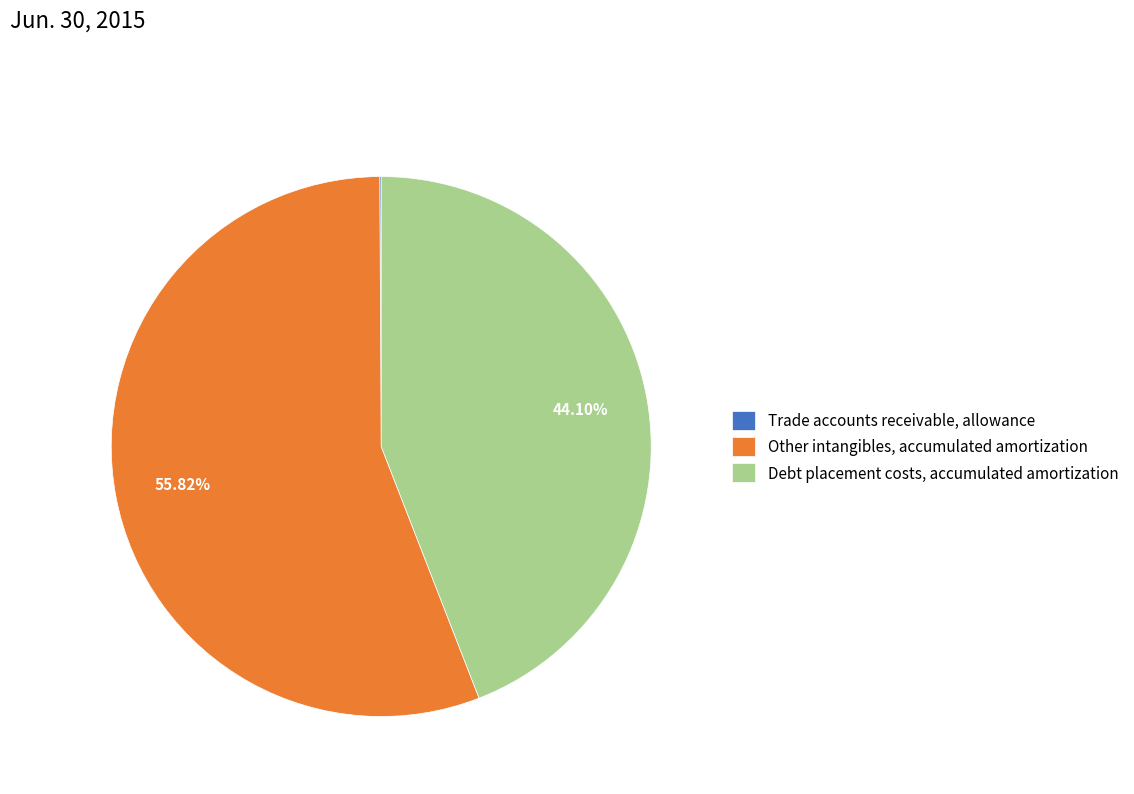

To the nearest percent, what is the average slice percentage?

33%